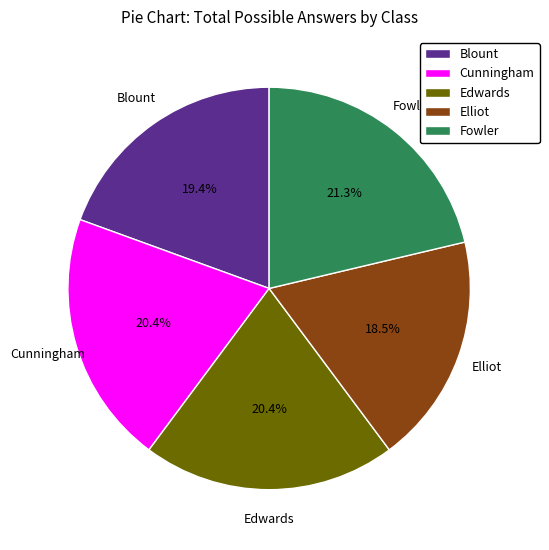

Does Blount represent more than half of the total?

No